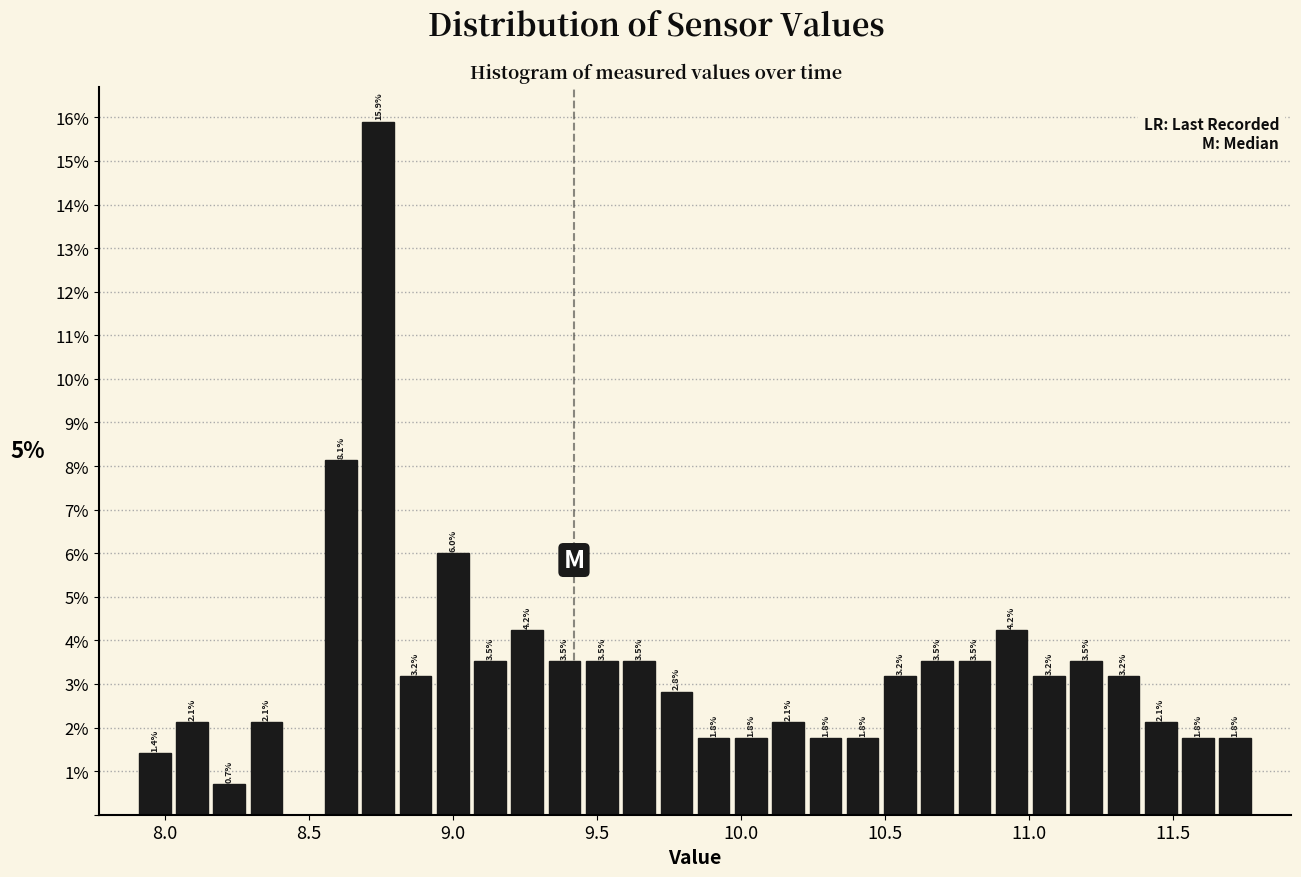

Around what value on the x-axis is the tallest bar? Give the approximate position of its centre, as read against the axis.

8.75